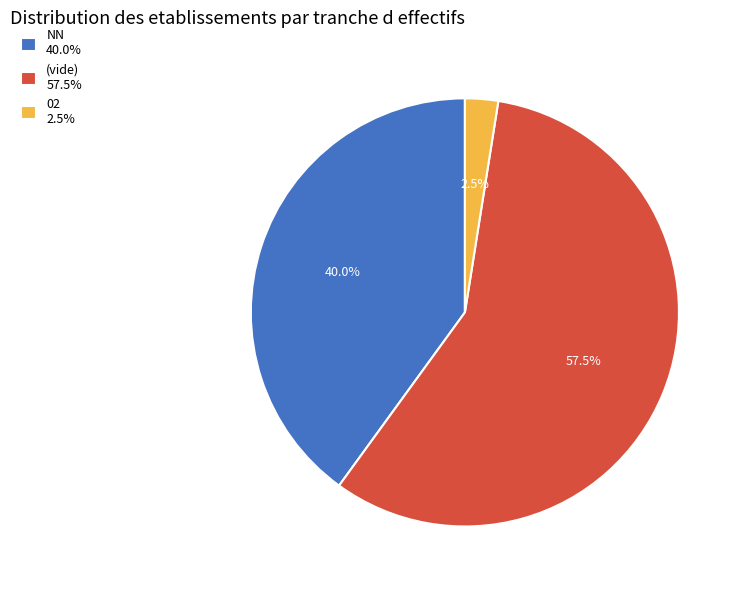

Which has a higher value, NN 40.0% or 02 2.5%?

NN 40.0%